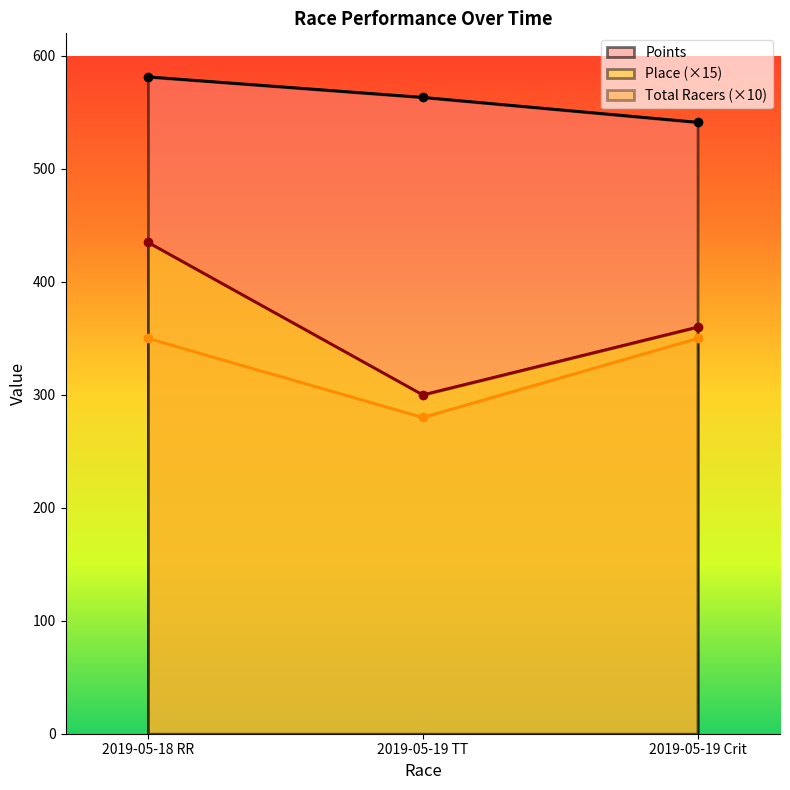

How many data points in Place are above 360?

1